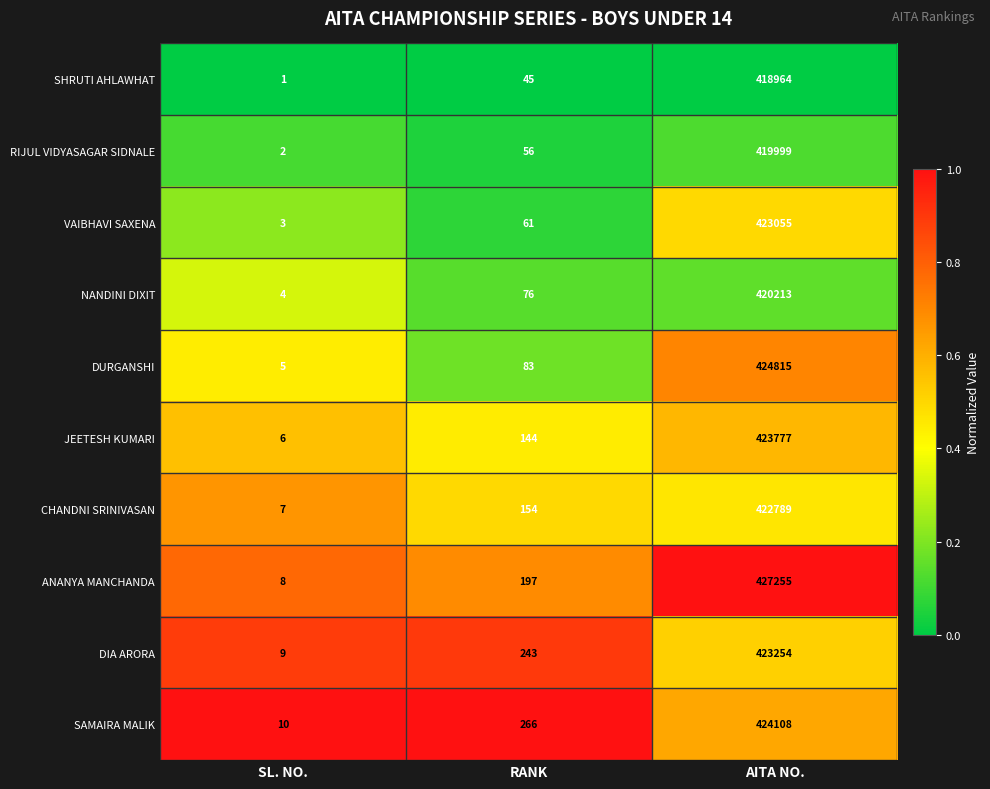

What is the total value across all series at AITA NO.?

4228229